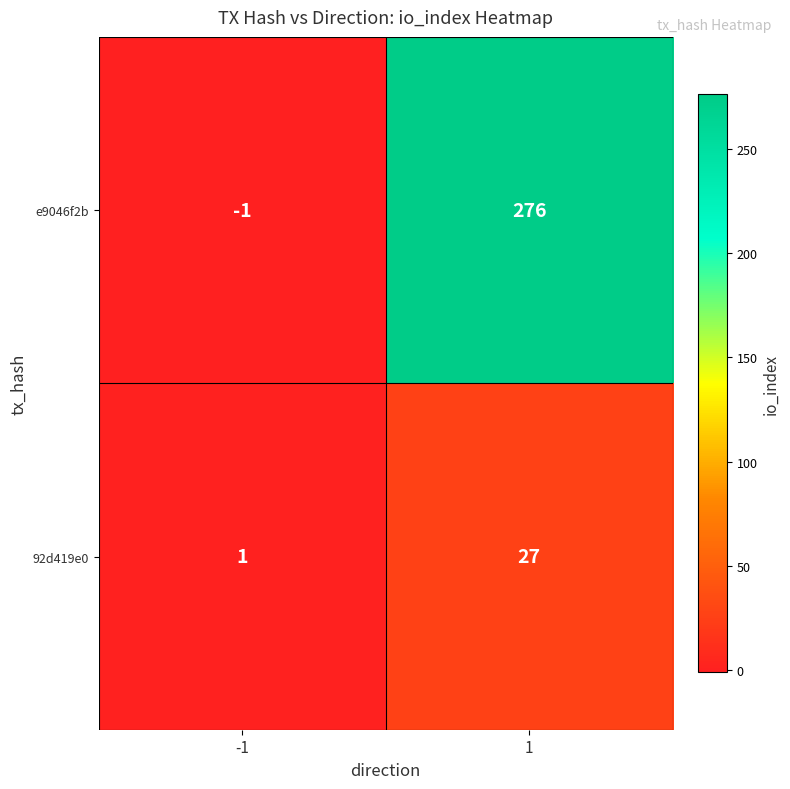

Reading left to right, list all the values displayed in this chart.

e9046f2b: -1	276
92d419e0: 1	27